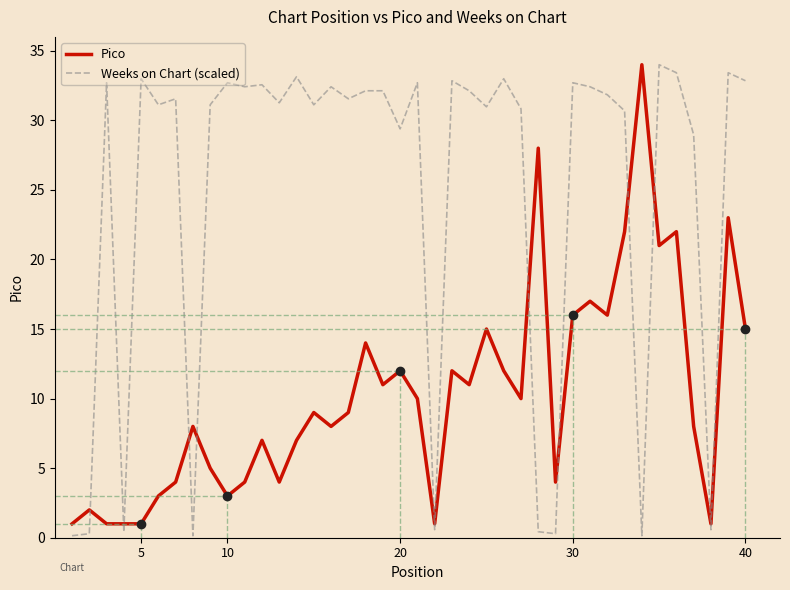

Rank the series by their average value, from highest to lowest.

Weeks on Chart (scaled), Pico